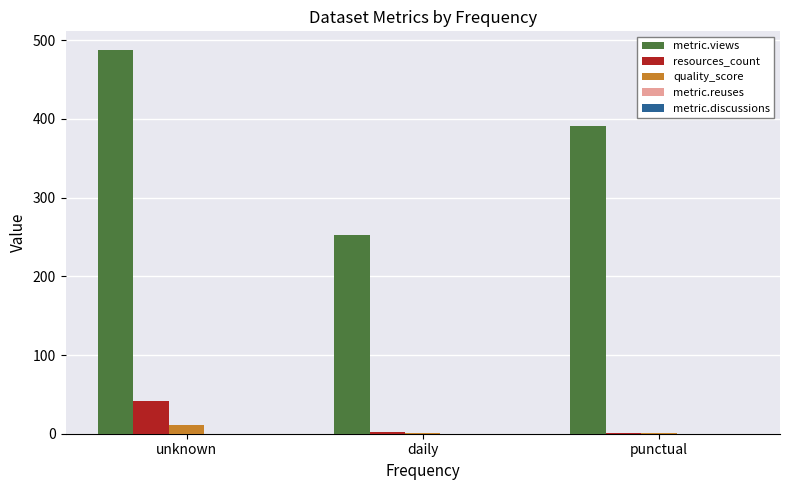

Between daily and punctual, which series saw the biggest shift?

metric.views